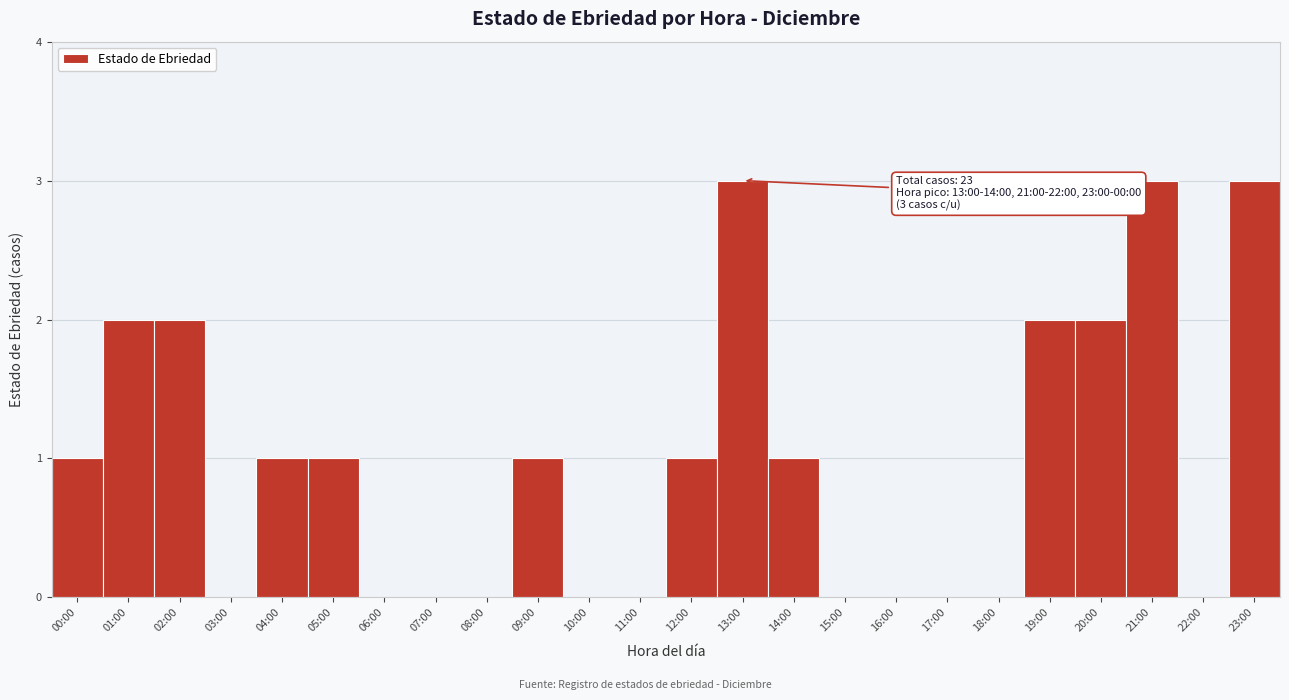

Reading left to right, extract all data points from this chart.

00:00=1	01:00=2	02:00=2	03:00=0	04:00=1	05:00=1	06:00=0	07:00=0	08:00=0	09:00=1	10:00=0	11:00=0	12:00=1	13:00=3	14:00=1	15:00=0	16:00=0	17:00=0	18:00=0	19:00=2	20:00=2	21:00=3	22:00=0	23:00=3